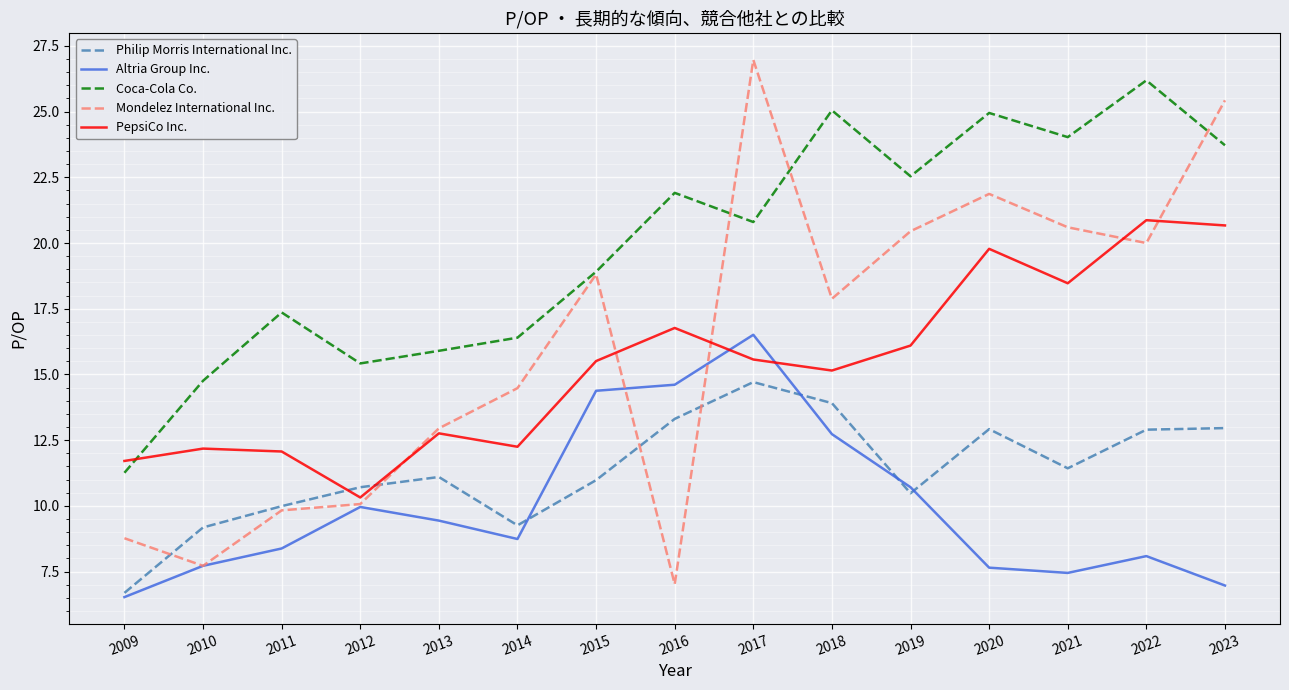

How many lines are shown in the chart?

5